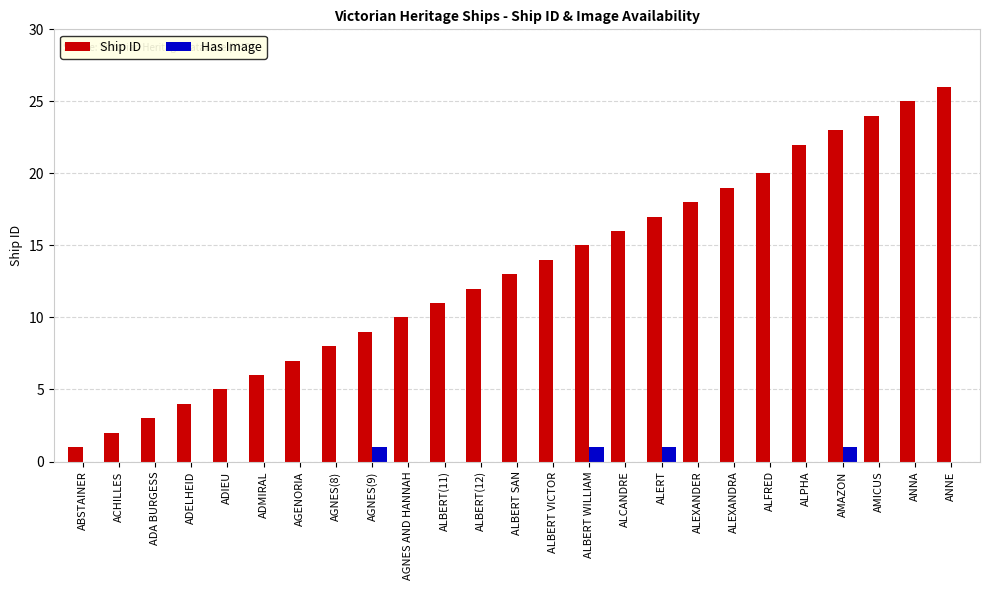

Is it true that Has Image equals -1 at ALBERT SAN?

False